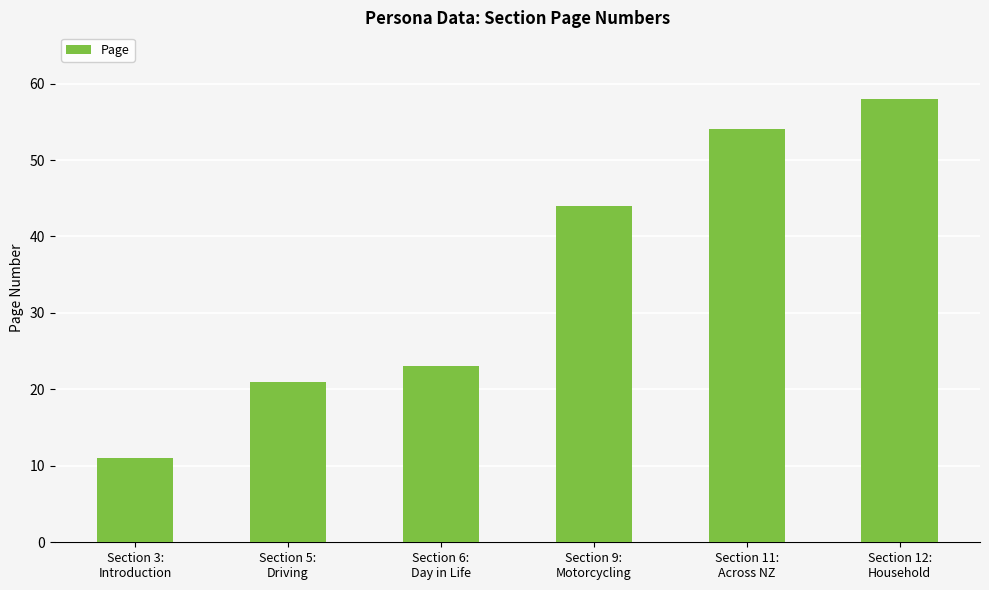

Reading left to right, what are all the values shown in this chart?

11	21	23	44	54	58